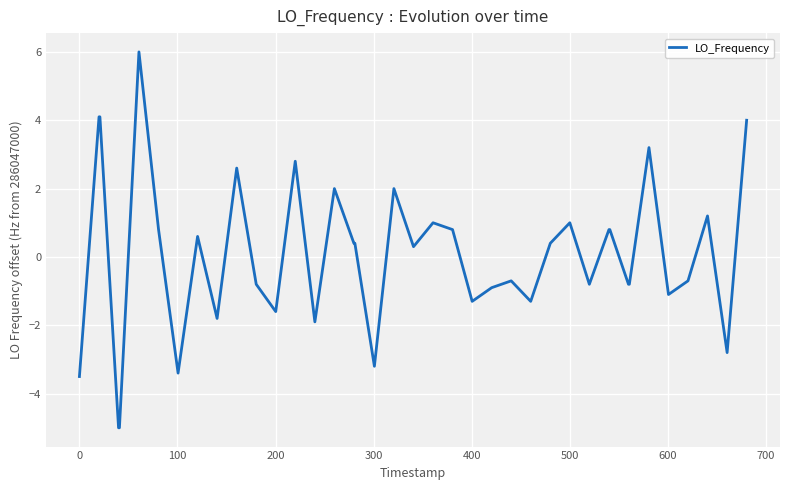

How many distinct data groups are displayed?

1